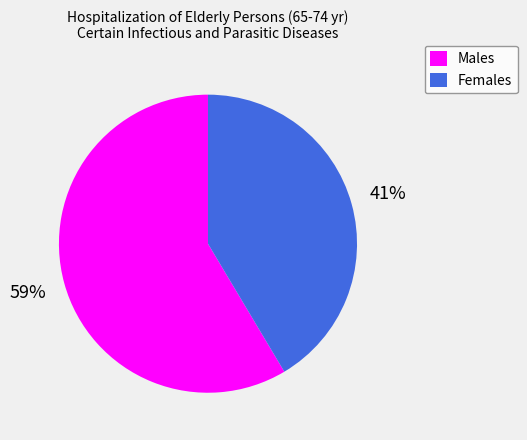

How many segments does this pie chart have?

2